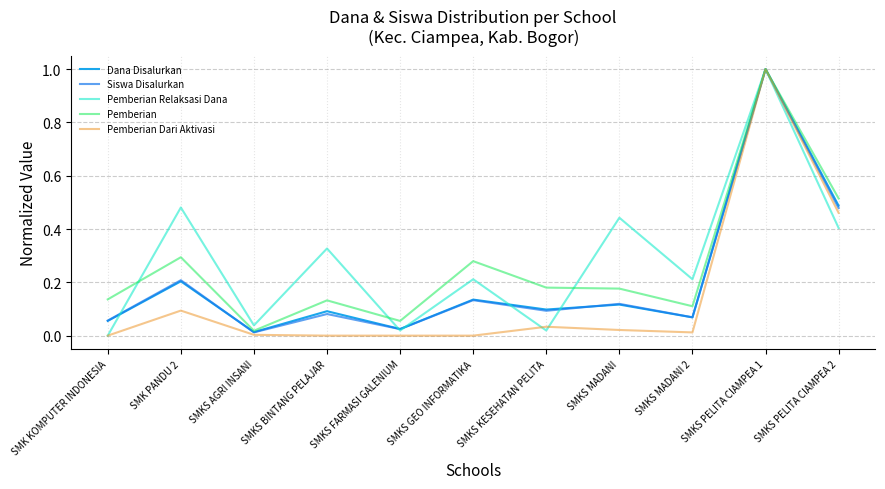

Is it true that Pemberian equals 0.2 at SMKS KESEHATAN PELITA?

True